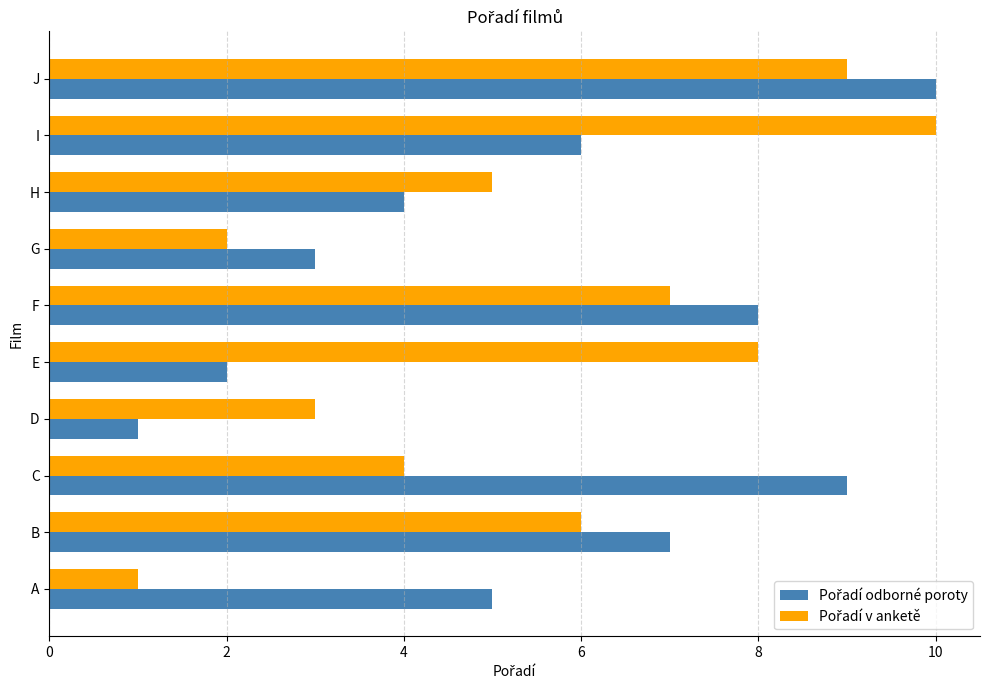

What is the greatest value displayed?

10